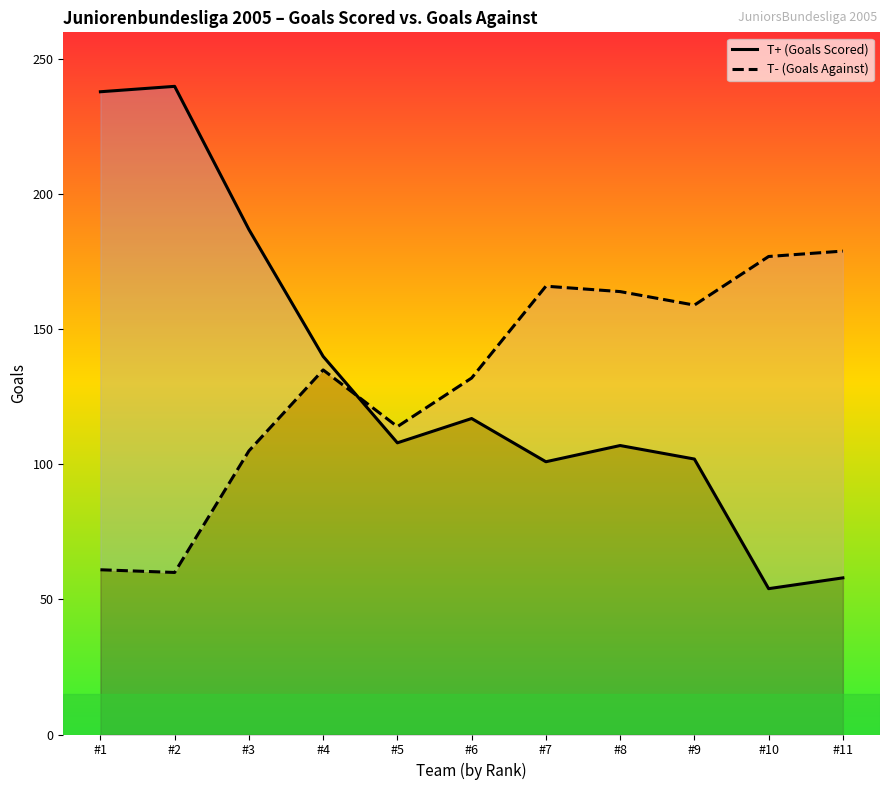

What is the difference between the maximum and minimum values in the T- (Goals Against) series?

119